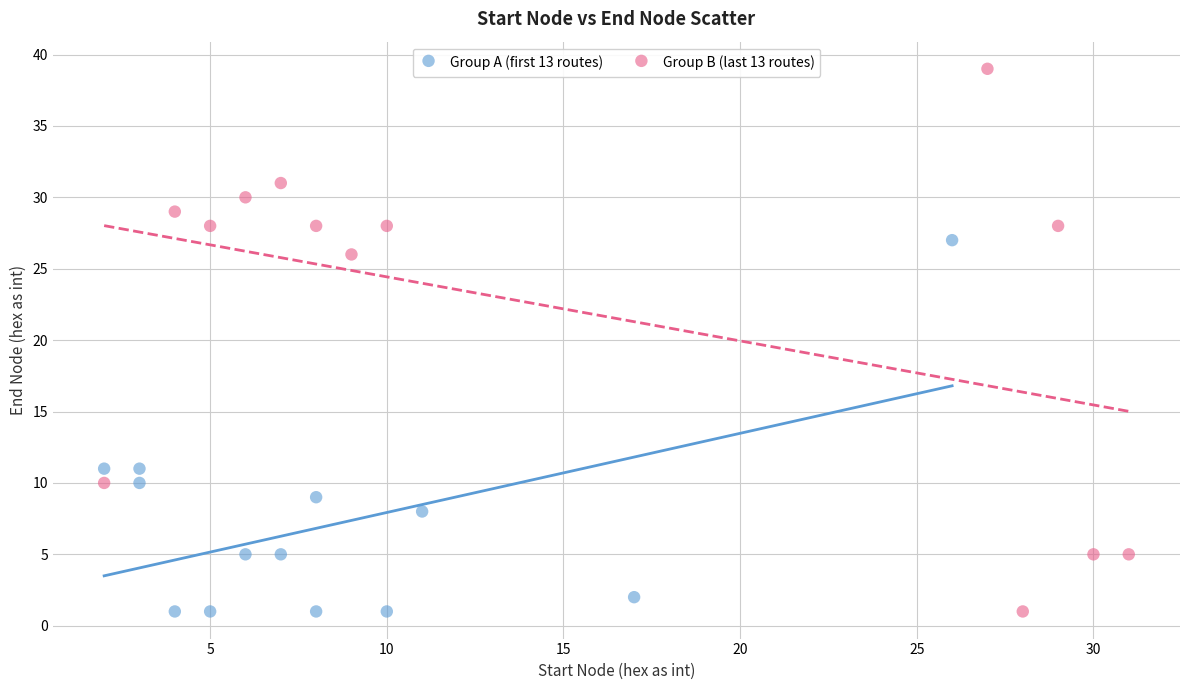

What are all the series names shown in the legend?

Group A (first 13 routes), Group B (last 13 routes)